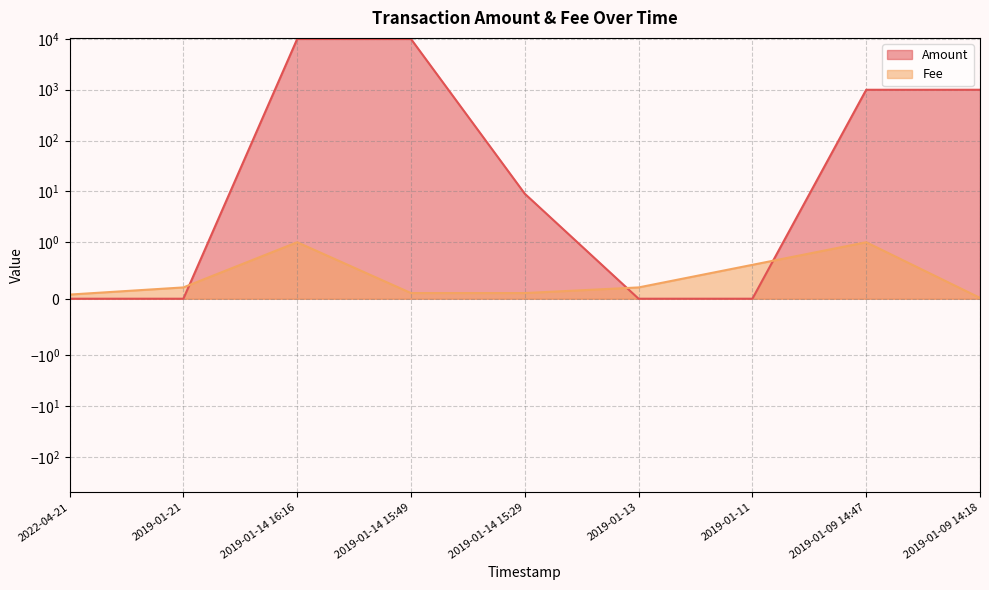

Reading left to right, transcribe all the data shown in this chart.

Amount: 2022-04-21=0.0	2019-01-21=0.0	2019-01-14 16:16=9978.0	2019-01-14 15:49=9970.0	2019-01-14 15:29=9.0	2019-01-13=0.0	2019-01-11=0.0	2019-01-09 14:47=999.0	2019-01-09 14:18=1000.0
Fee: 2022-04-21=0.1	2019-01-21=0.2	2019-01-14 16:16=1.0	2019-01-14 15:49=0.1	2019-01-14 15:29=0.1	2019-01-13=0.2	2019-01-11=0.6	2019-01-09 14:47=1.0	2019-01-09 14:18=0.0